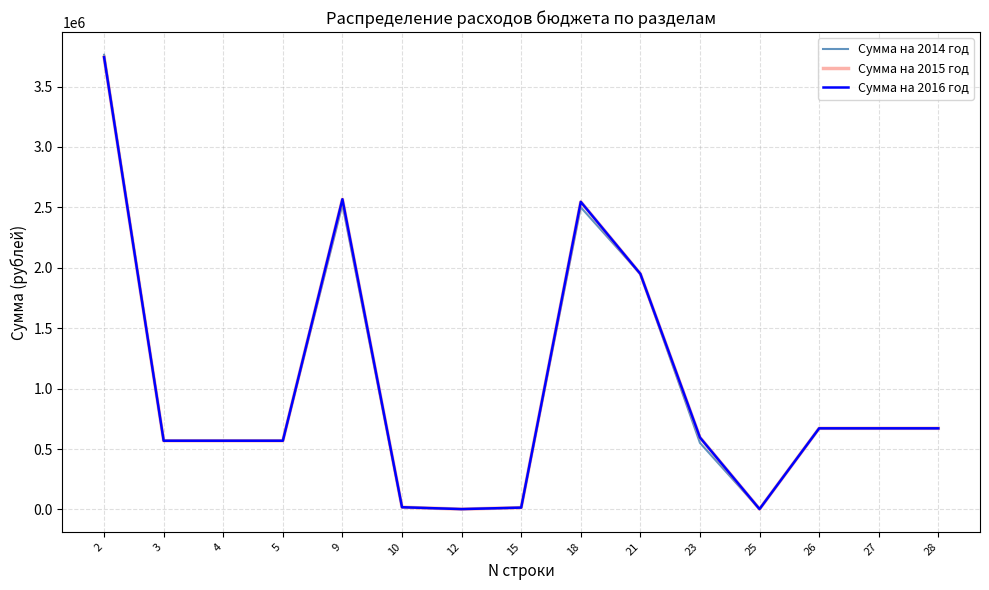

Is it true that Сумма на 2015 год equals 15462 at 15?

True